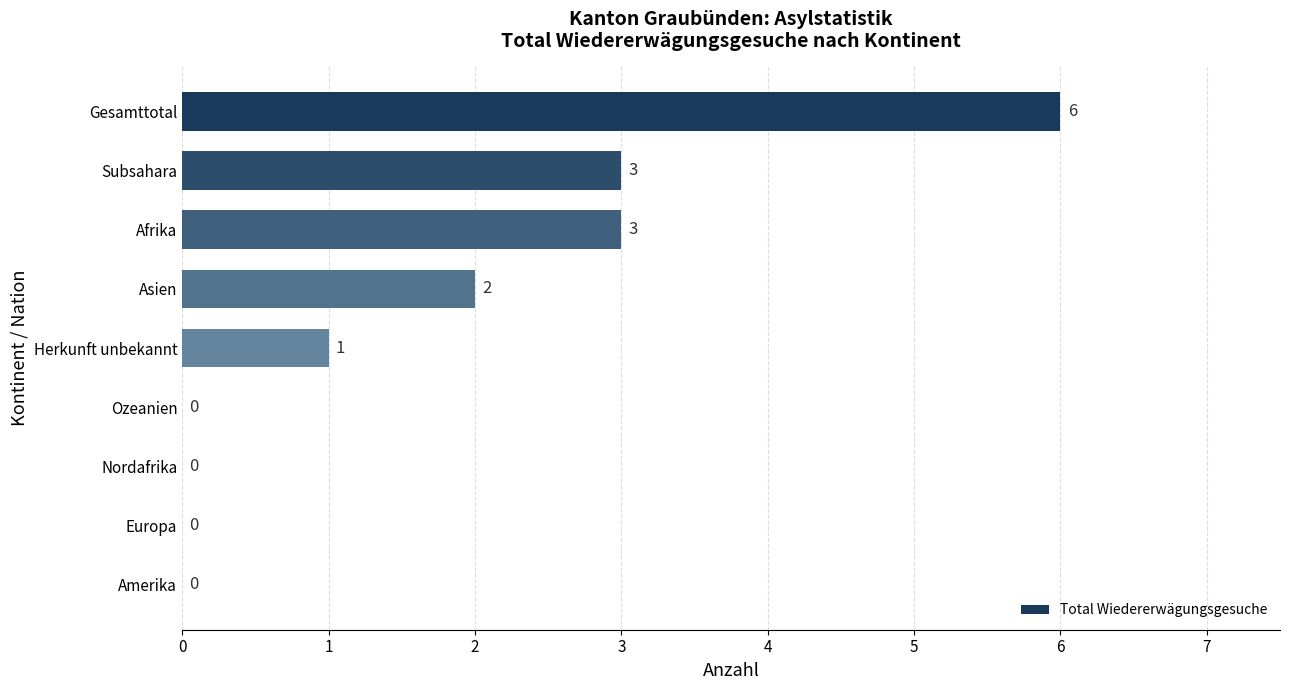

Reading top to bottom, list all the values displayed in this chart.

Gesamttotal=6	Subsahara=3	Afrika=3	Asien=2	Herkunft unbekannt=1	Ozeanien=0	Nordafrika=0	Europa=0	Amerika=0